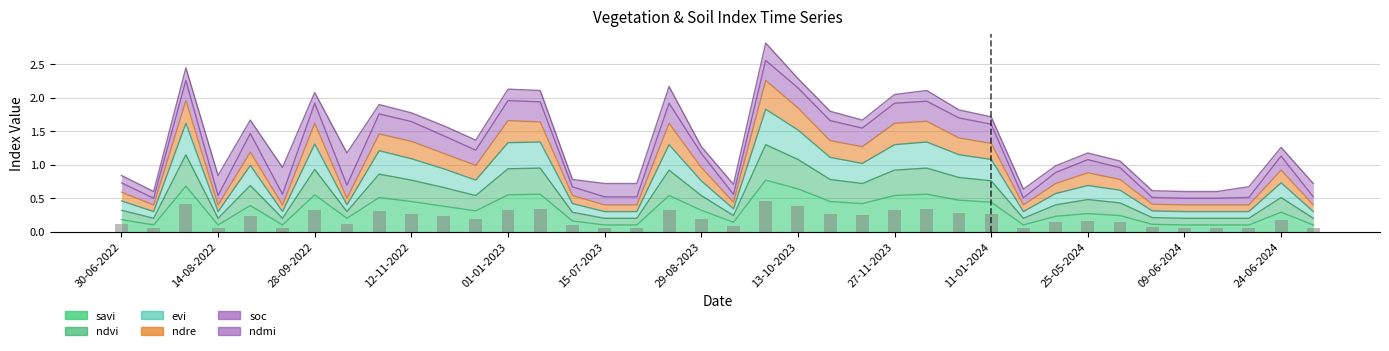

True or false: savi has a value of 0.3 at 25-05-2024.

True